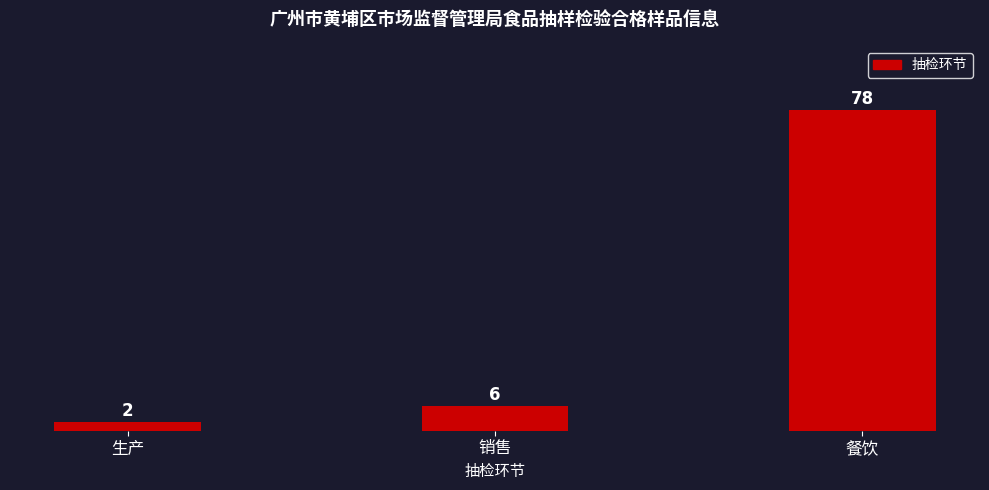

Which category has the highest value across all series?

餐饮